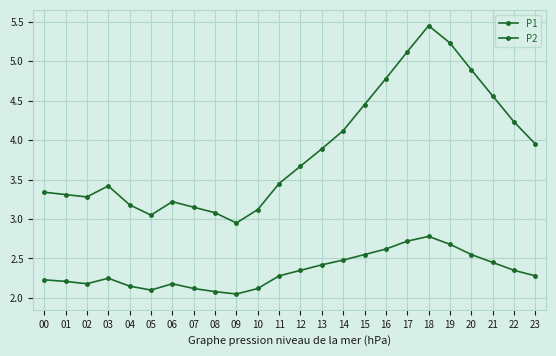

What is the spread (max minus min) of values at 03?

1.2